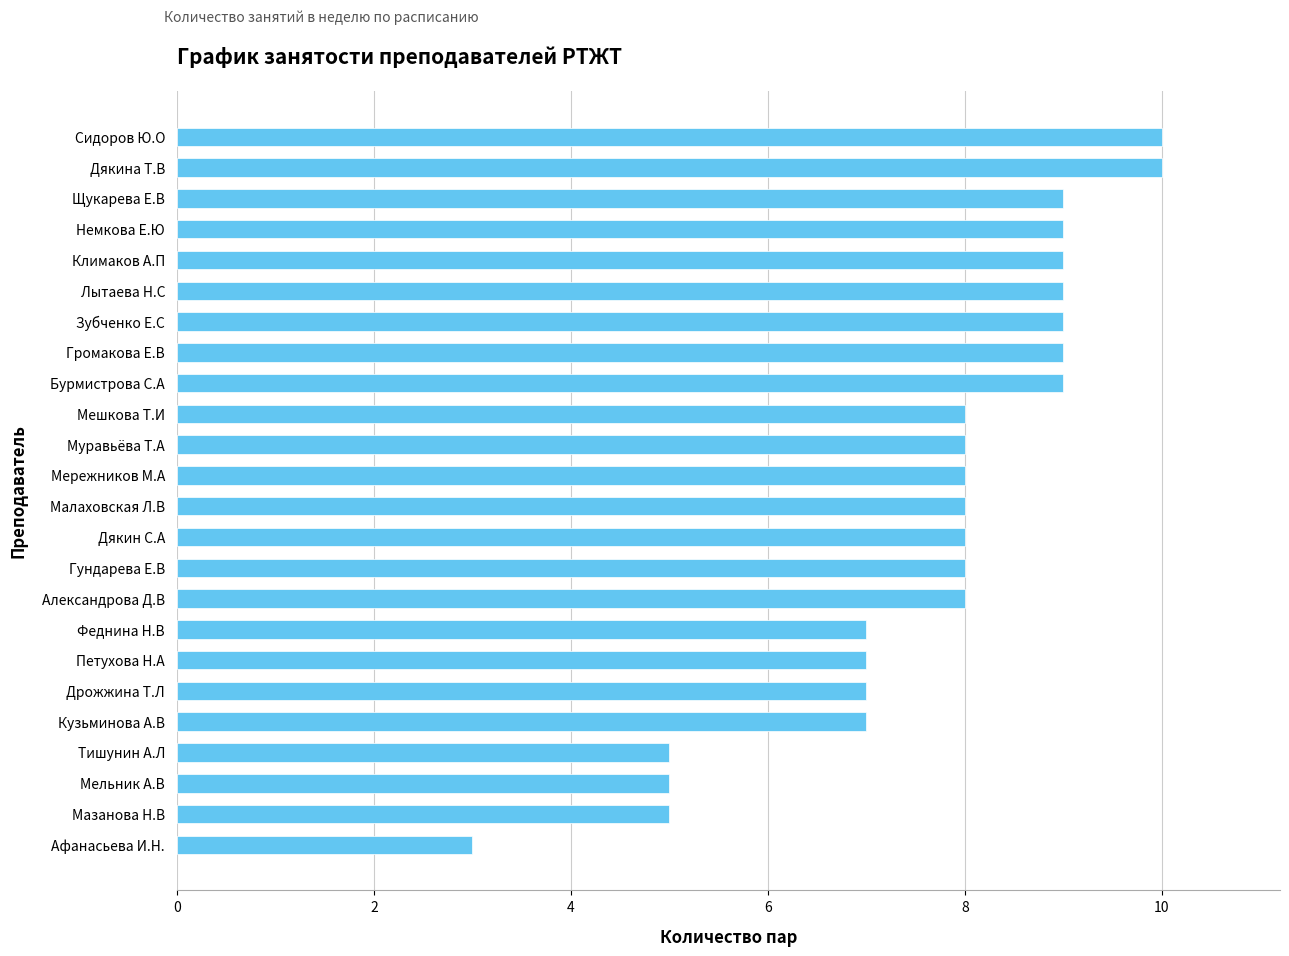

What is the smallest value displayed?

3